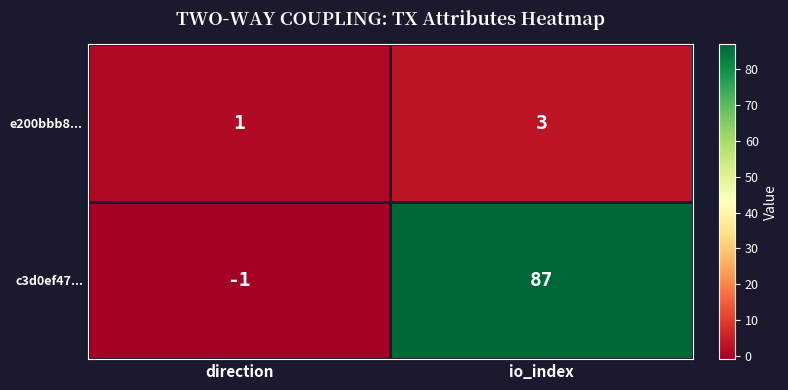

At io_index, list the series in order from smallest to largest.

e200bbb8..., c3d0ef47...